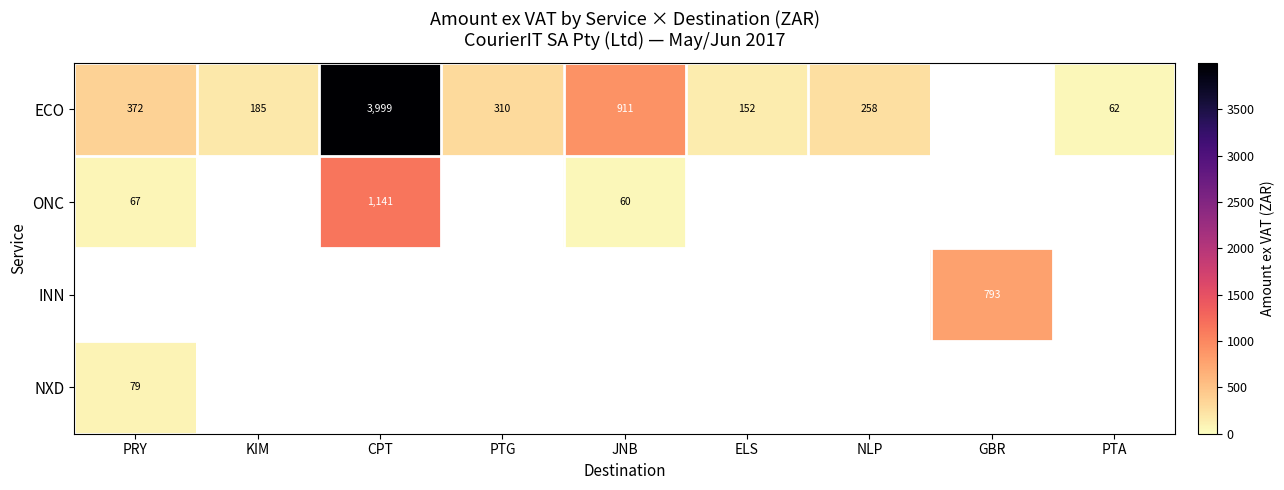

Which series has the largest range (max minus min)?

ECO